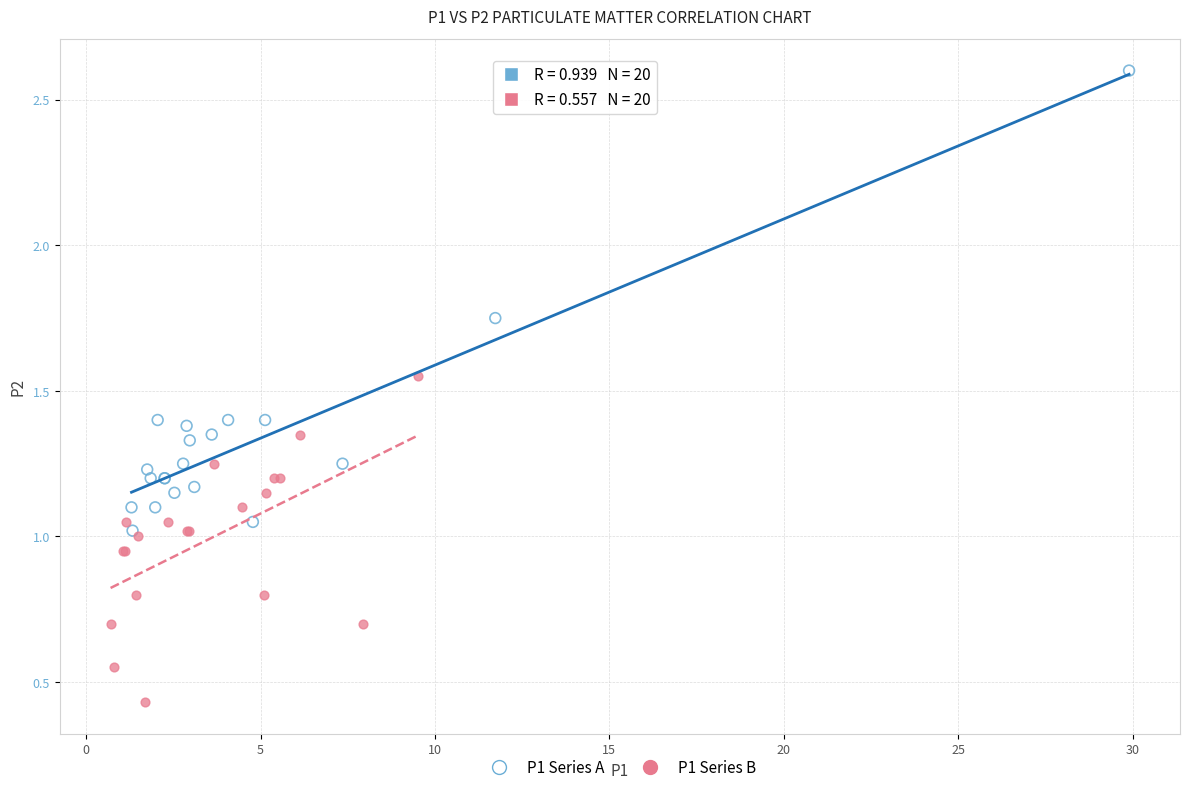

Which series has the largest Y range (max minus min)?

P1 Series A